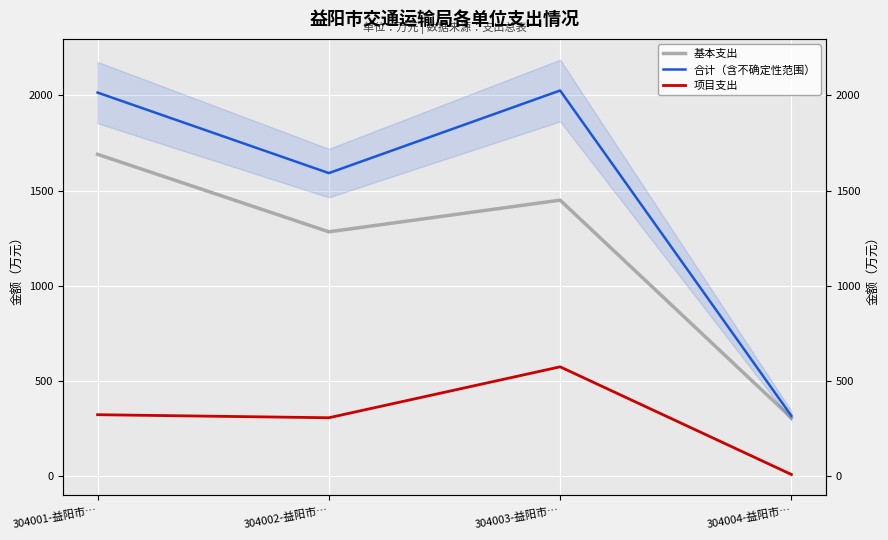

What is the total value across all series at 304004-益阳市…?

636.3